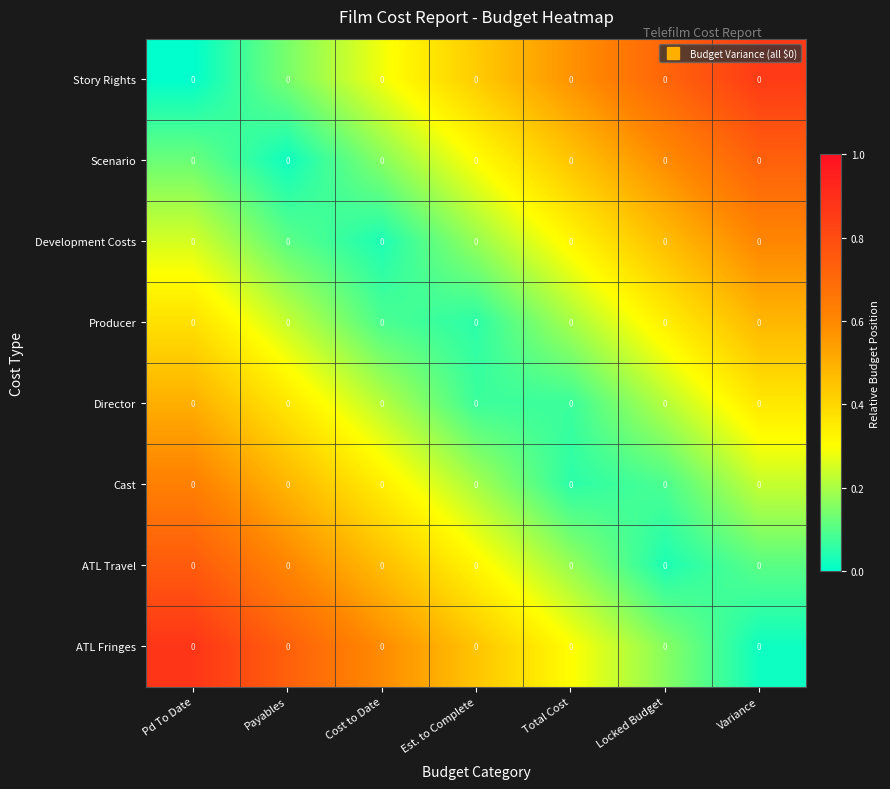

The value of Story Rights at Cost to Date is 0.3. True or false?

True